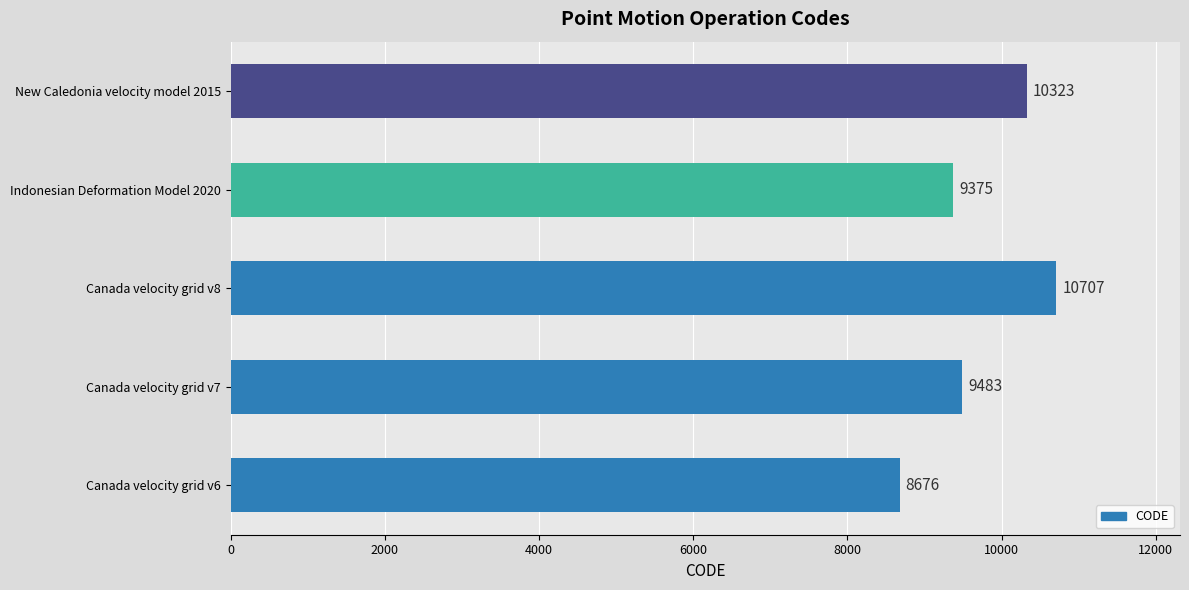

Where is the data nearest to the value 9691?

Canada velocity grid v7